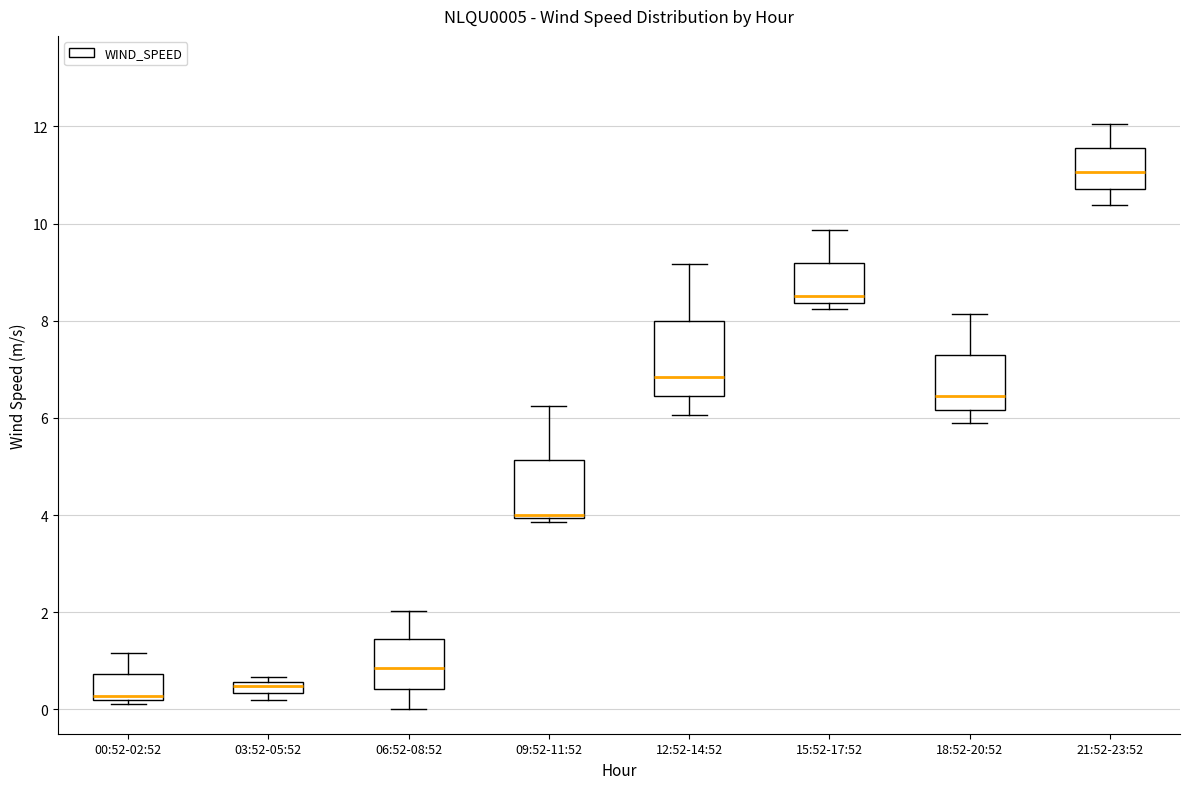

Which box has the highest median line?

21:52-23:52